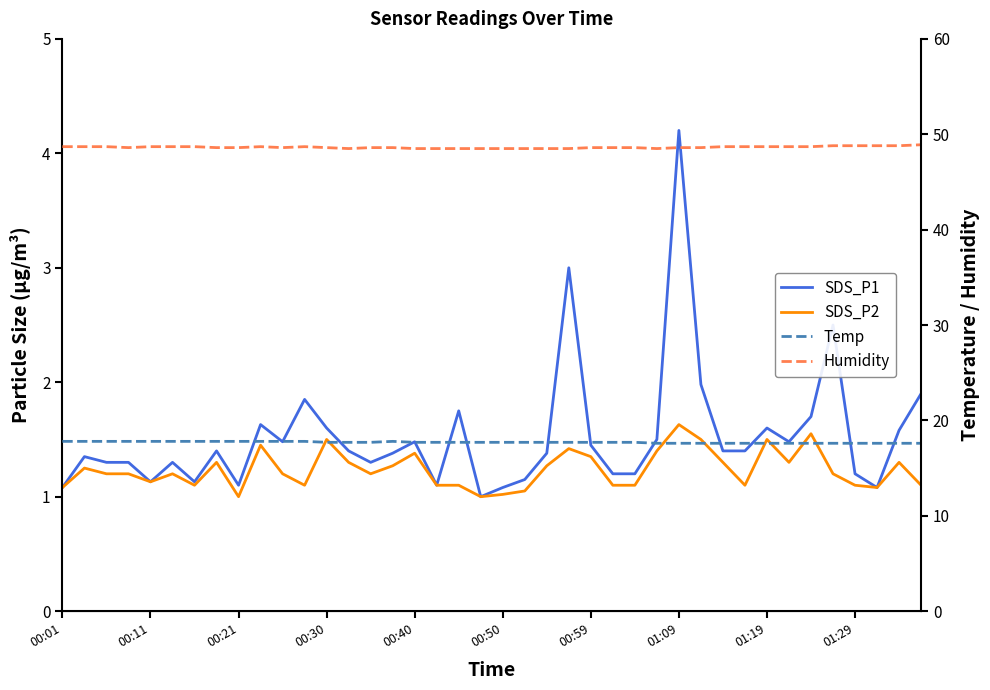

How many values in the SDS_P2 series exceed 1?

38